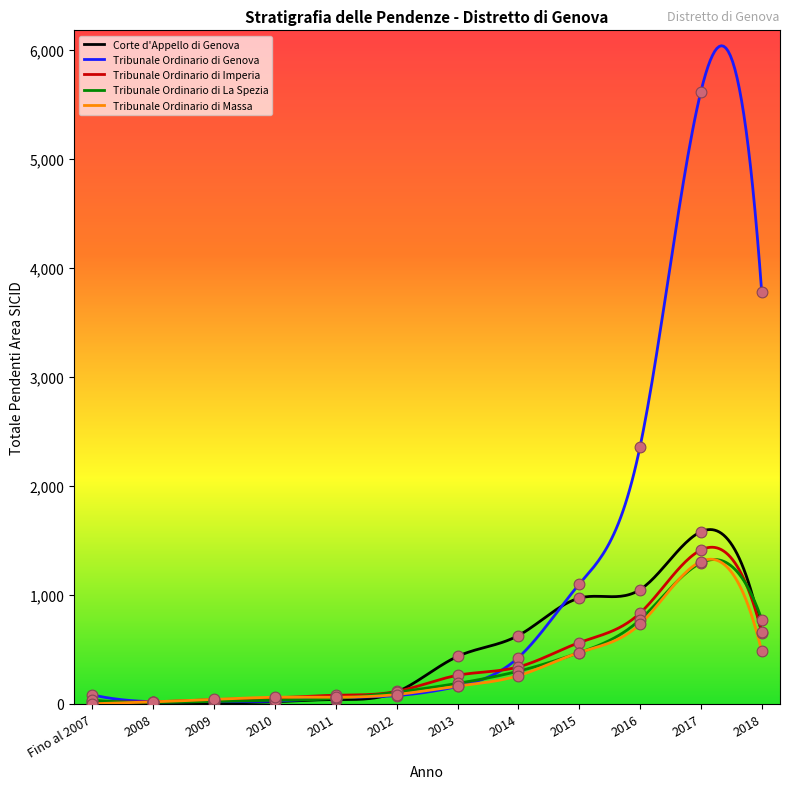

Which series contains the lowest Y value?

Tribunale Ordinario di Massa